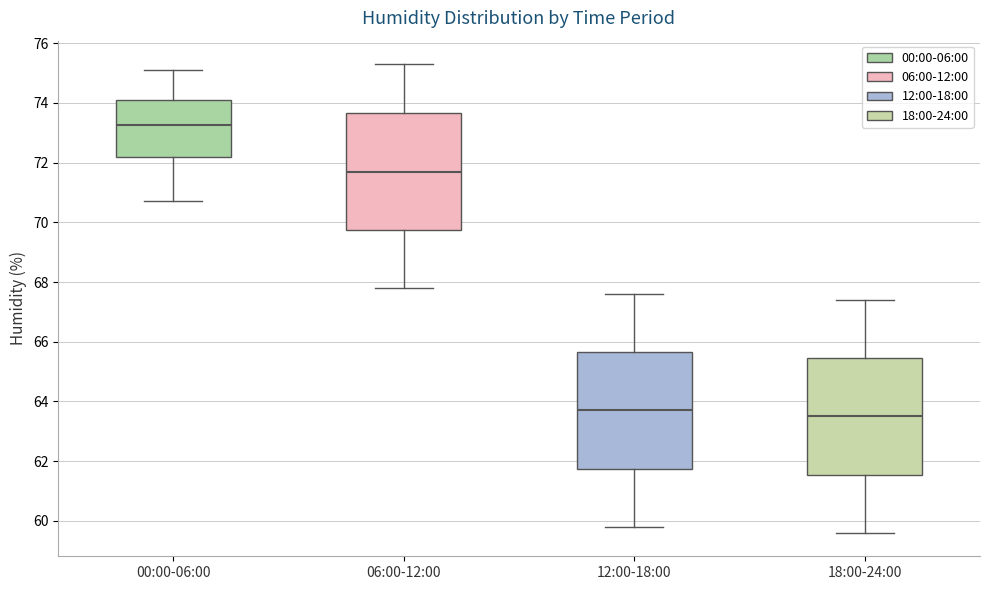

Where does the median line of the box for 00:00-06:00 sit on the y-axis? The values are not printed on the chart, so give them approximately, as read against the axis.

73.2